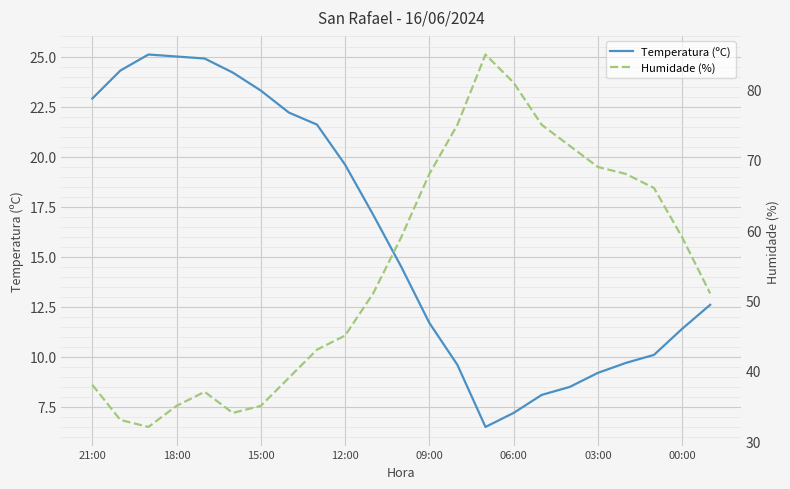

How many data points in Humidade (%) are less than 51?

10